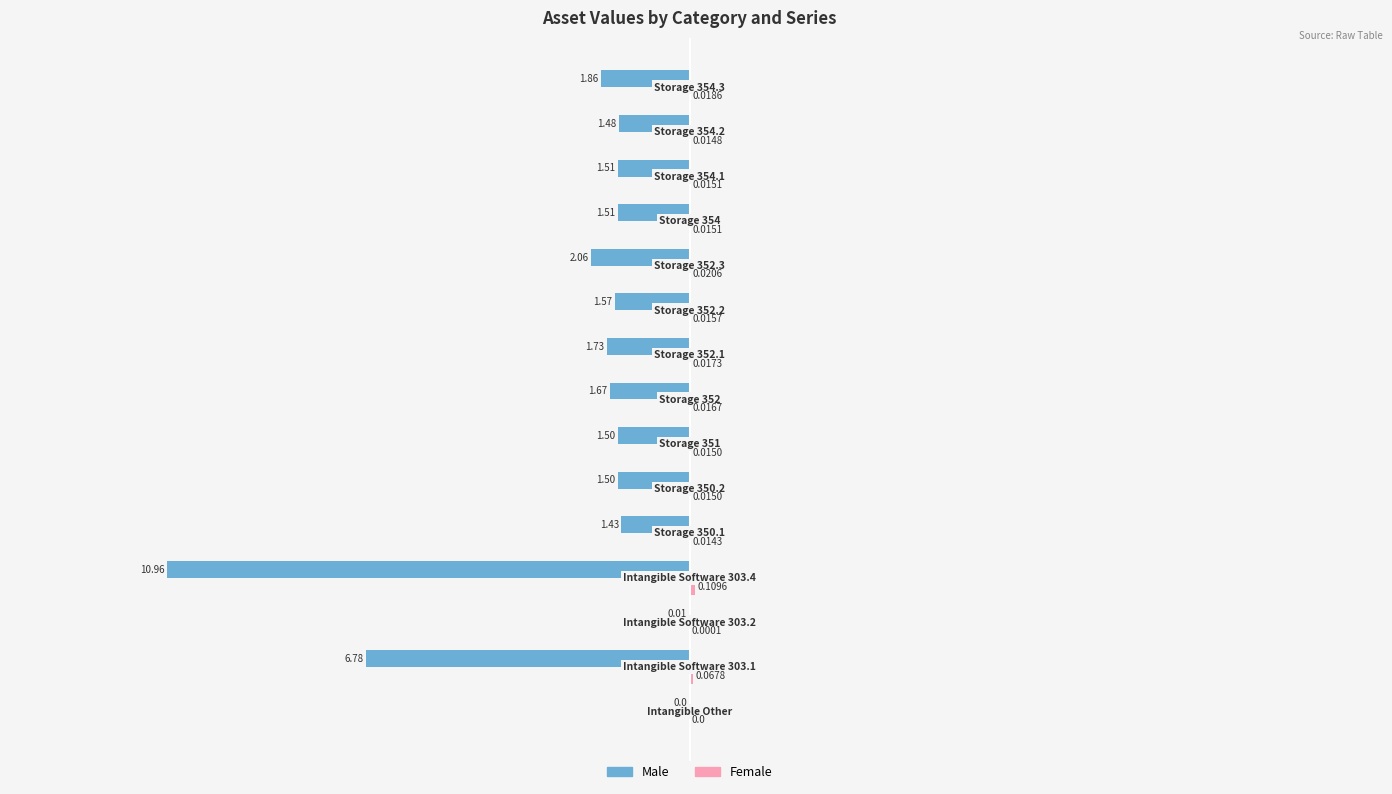

How many data points does each series have?

15